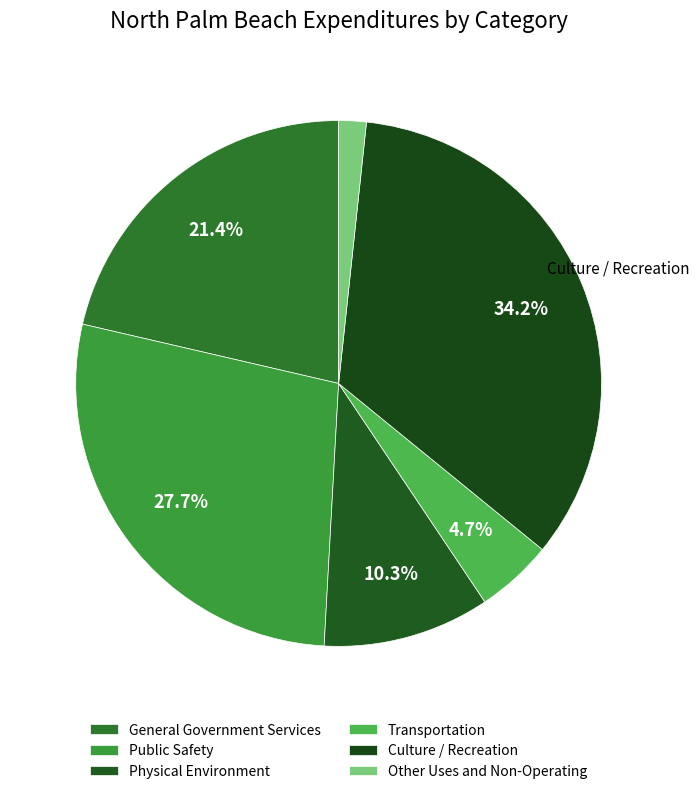

How many slices are in this pie chart?

6